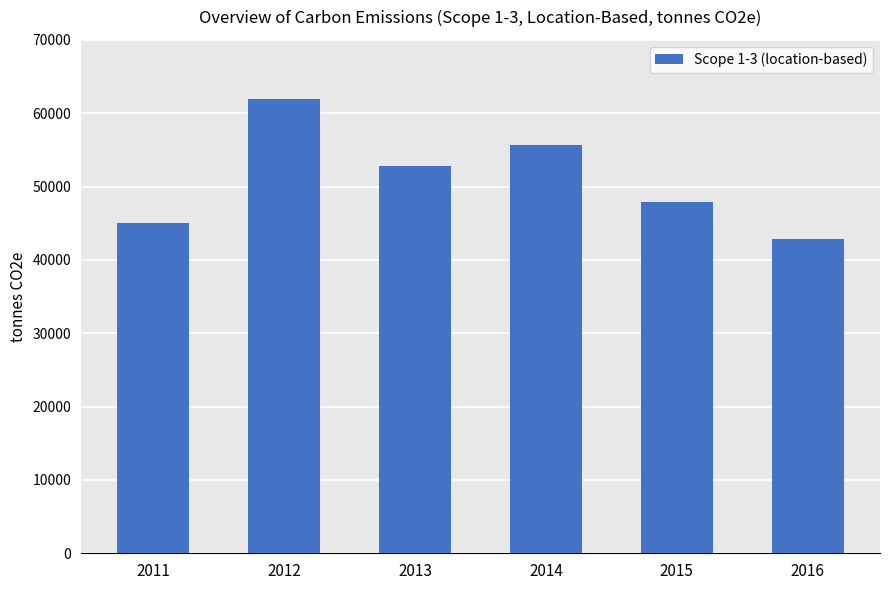

Are the bars grouped side by side (vs. stacked)?

No